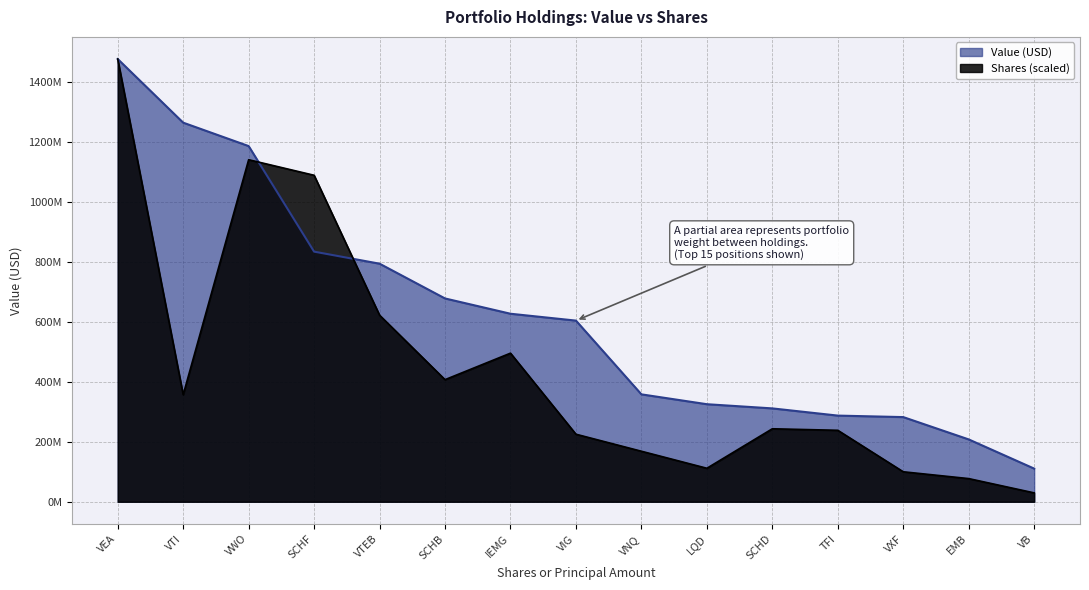

What is the label of the 11th point from the left?

SCHD